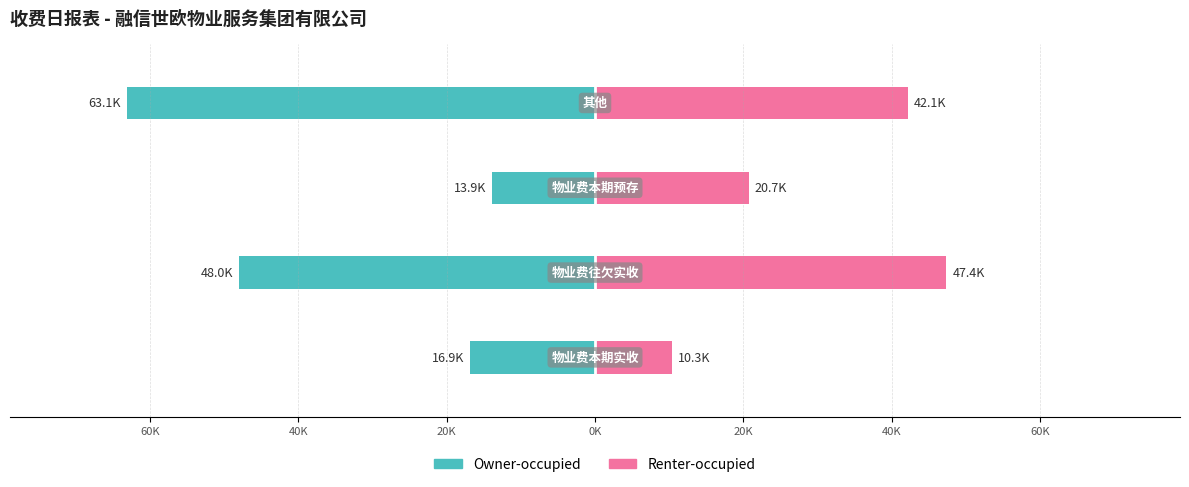

How many groups of bars are there?

4